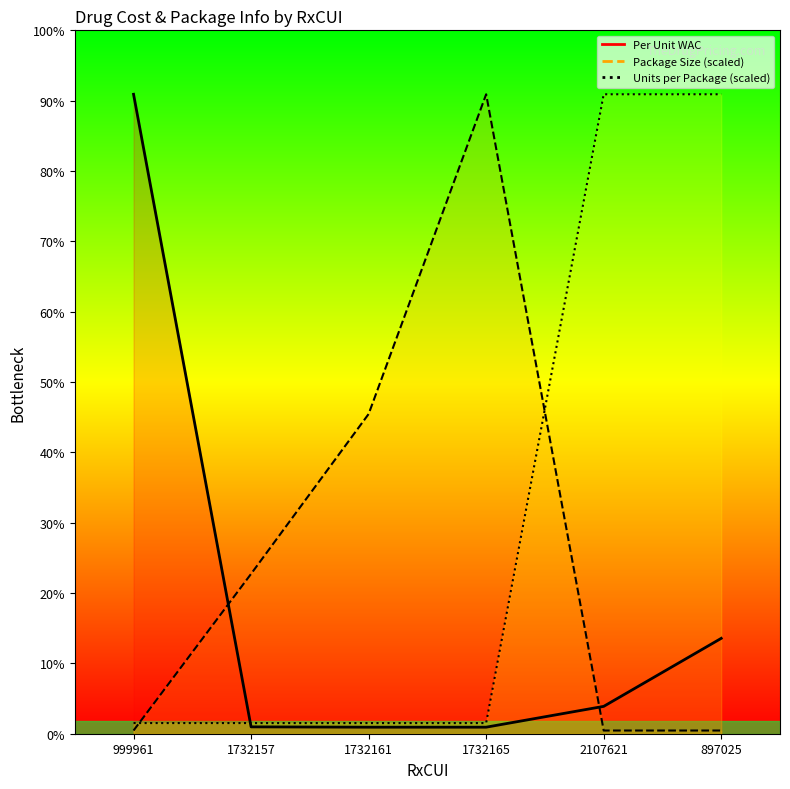

Between 1732157 and 1732161, which series saw the biggest shift?

Package Size